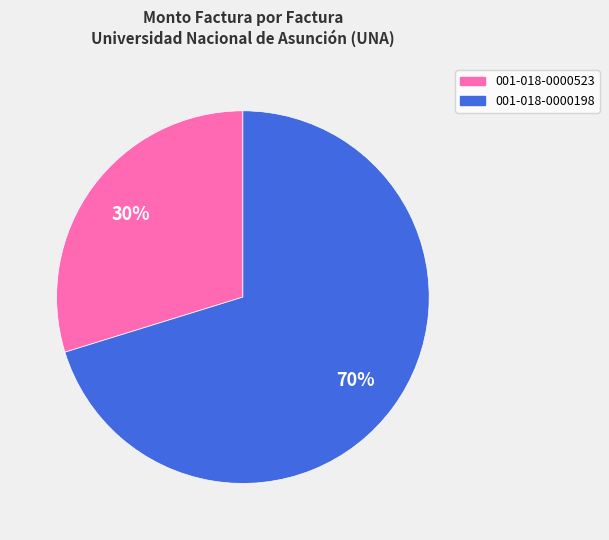

To the nearest percent, what is the difference between the largest and smallest slice percentages?

40%